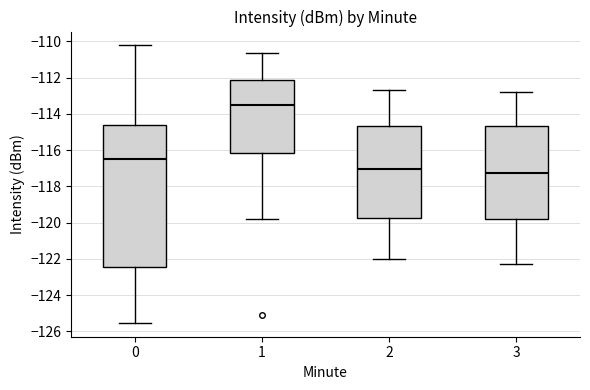

Comparing the boxes themselves (not the whiskers), which one is the tallest?

0